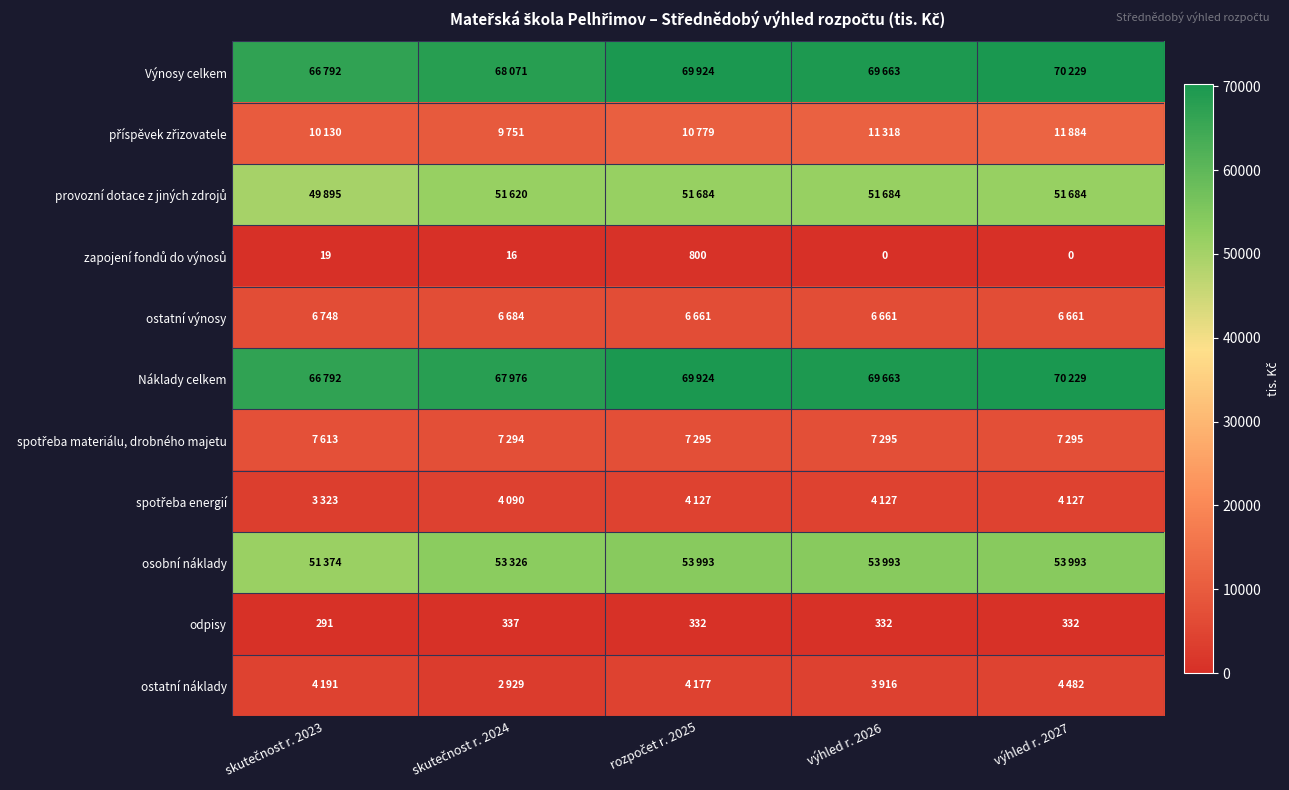

Is the value of spotřeba materiálu, drobného majetu at výhled r. 2026 greater than the value of osobní náklady at skutečnost r. 2023?

No